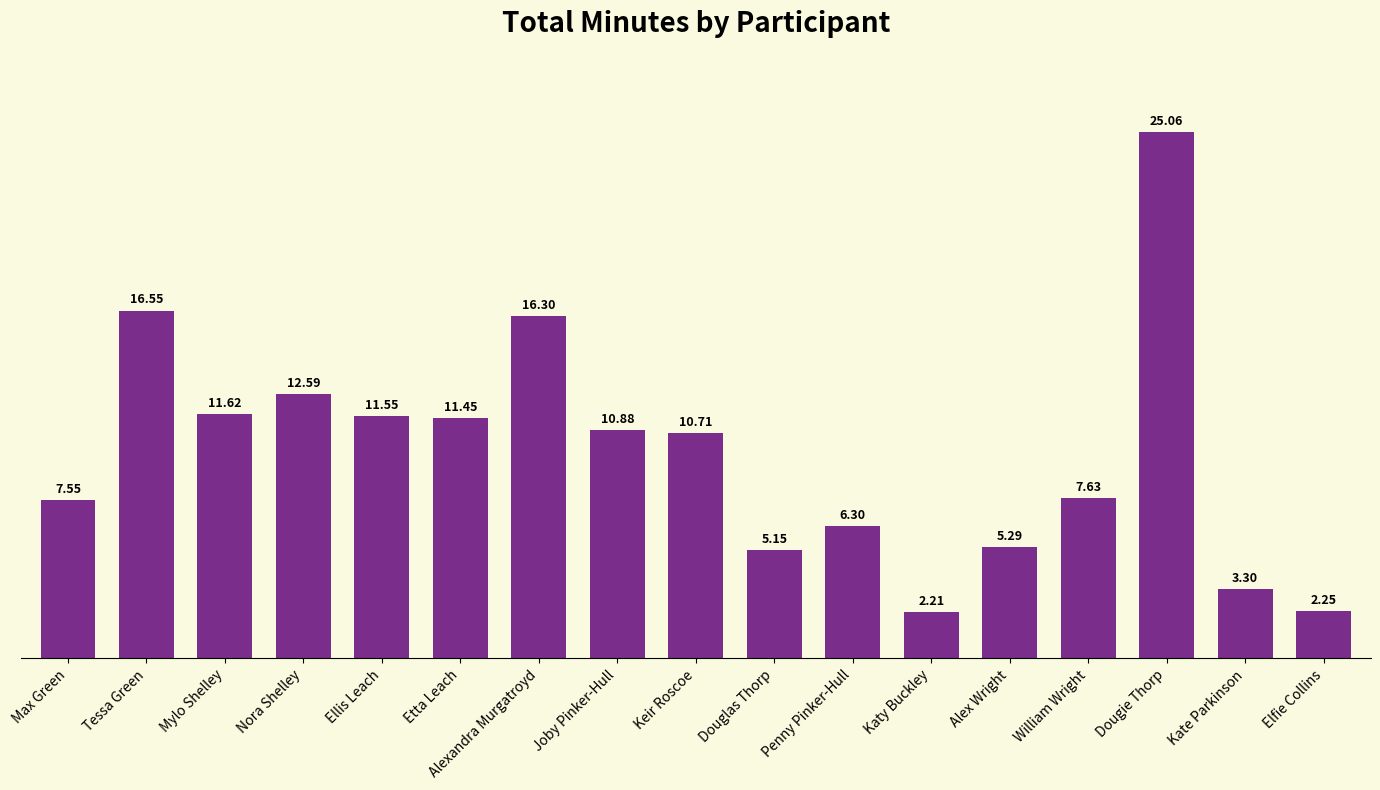

Rank the categories by value from lowest to highest.

Katy Buckley, Elfie Collins, Kate Parkinson, Douglas Thorp, Alex Wright, Penny Pinker-Hull, Max Green, William Wright, Keir Roscoe, Joby Pinker-Hull, Etta Leach, Ellis Leach, Mylo Shelley, Nora Shelley, Alexandra Murgatroyd, Tessa Green, Dougie Thorp